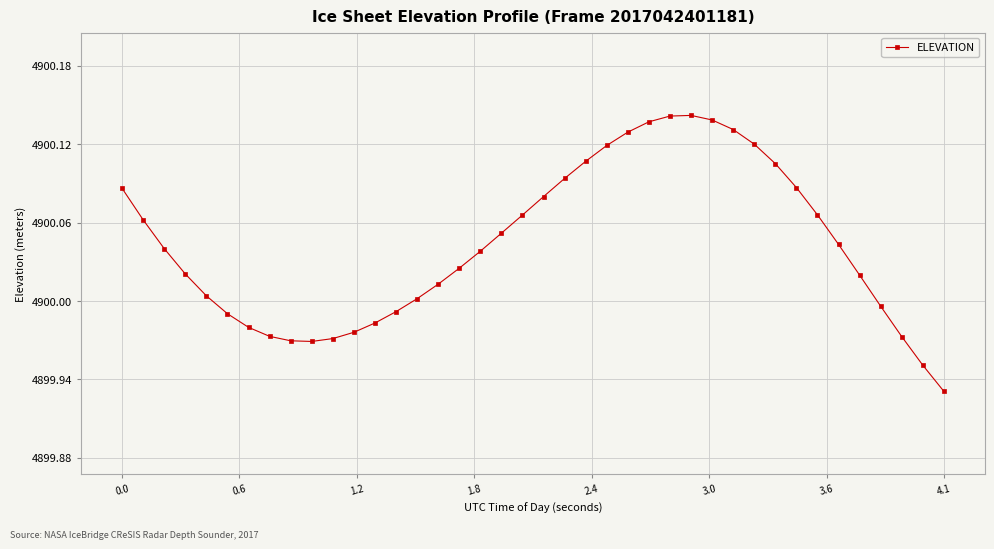

Is this an area chart (filled region under the line)?

No